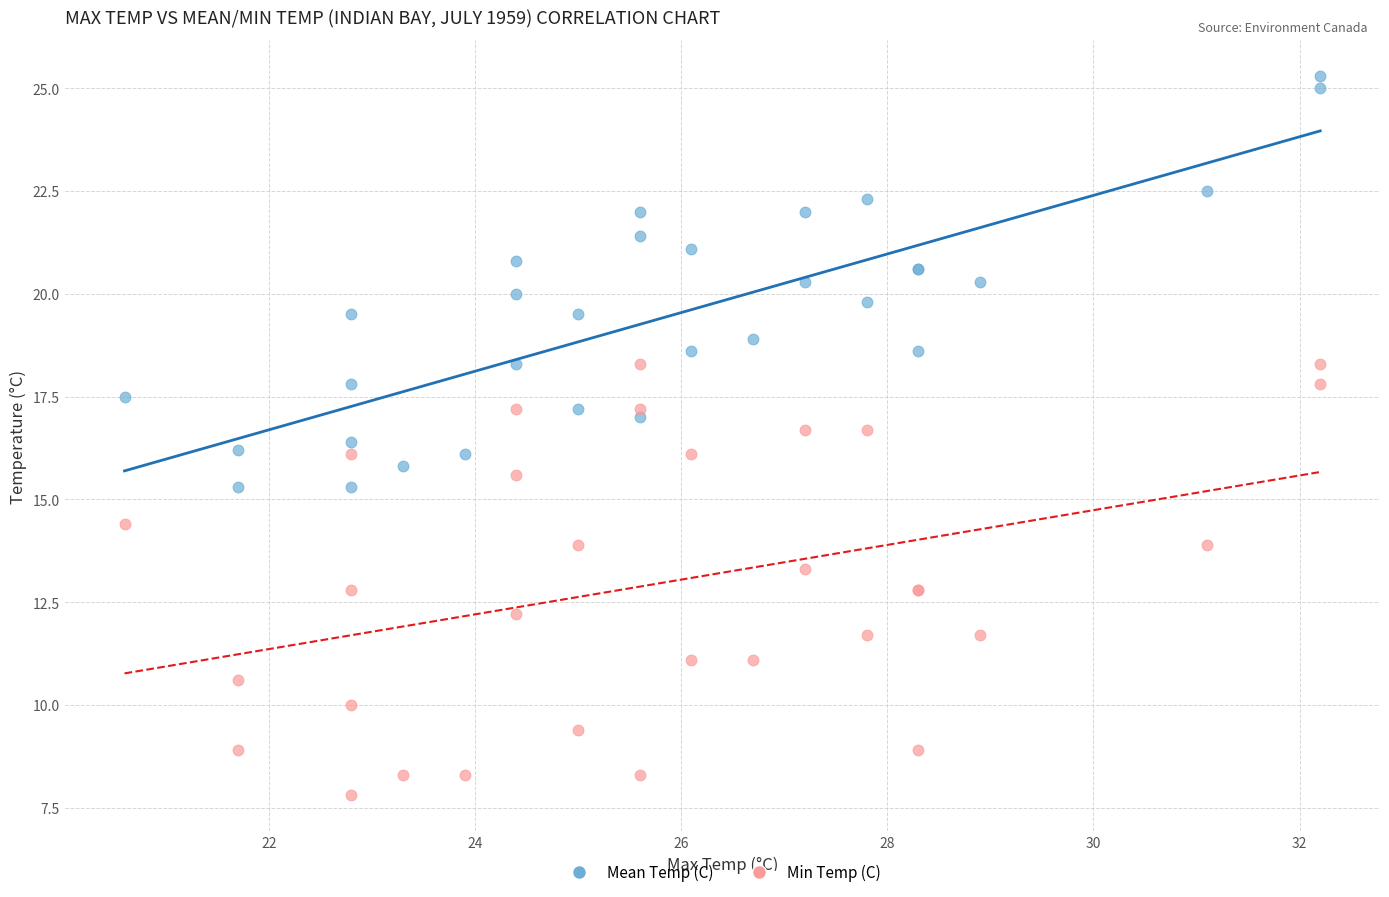

What are all the series names shown in the legend?

Mean Temp (C), Min Temp (C)